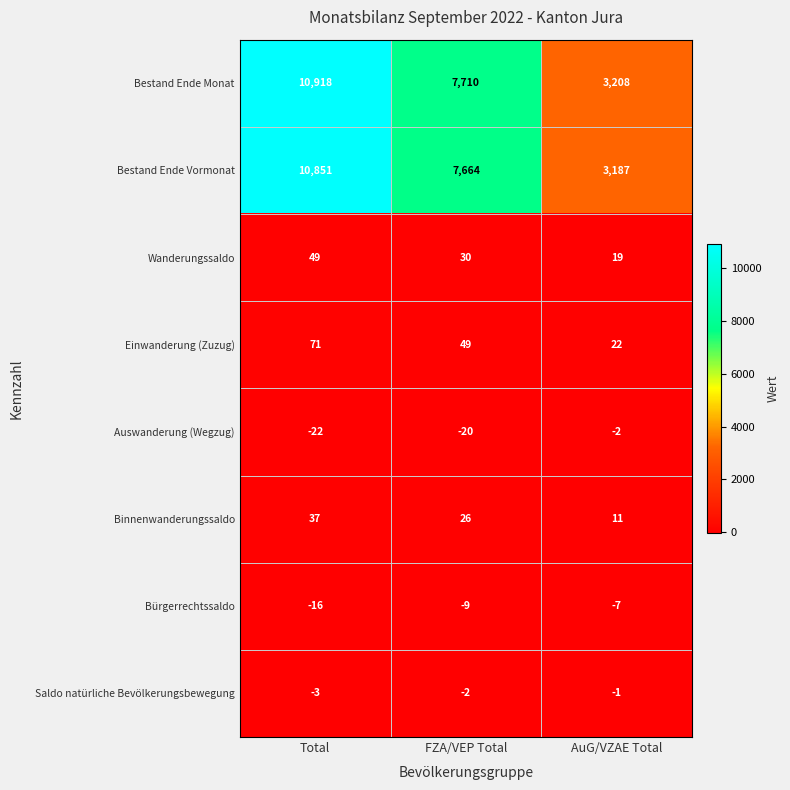

At which category is the sum across all series the highest?

Total